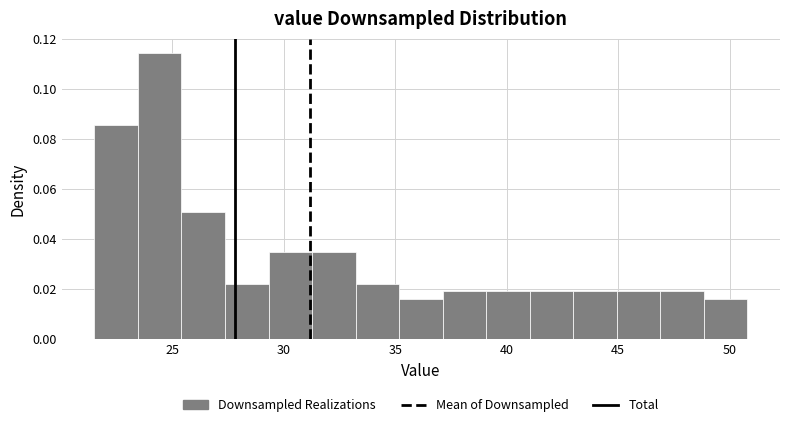

Around what value on the x-axis is the tallest bar? Give the approximate position of its centre, as read against the axis.

24.5